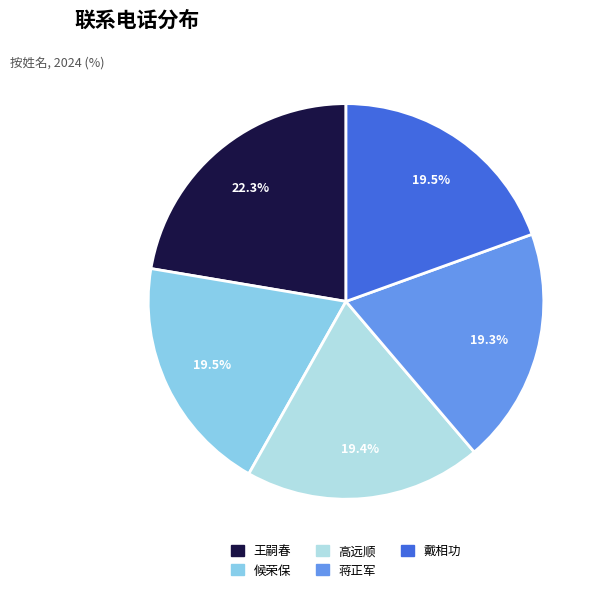

How many slices are in this pie chart?

5